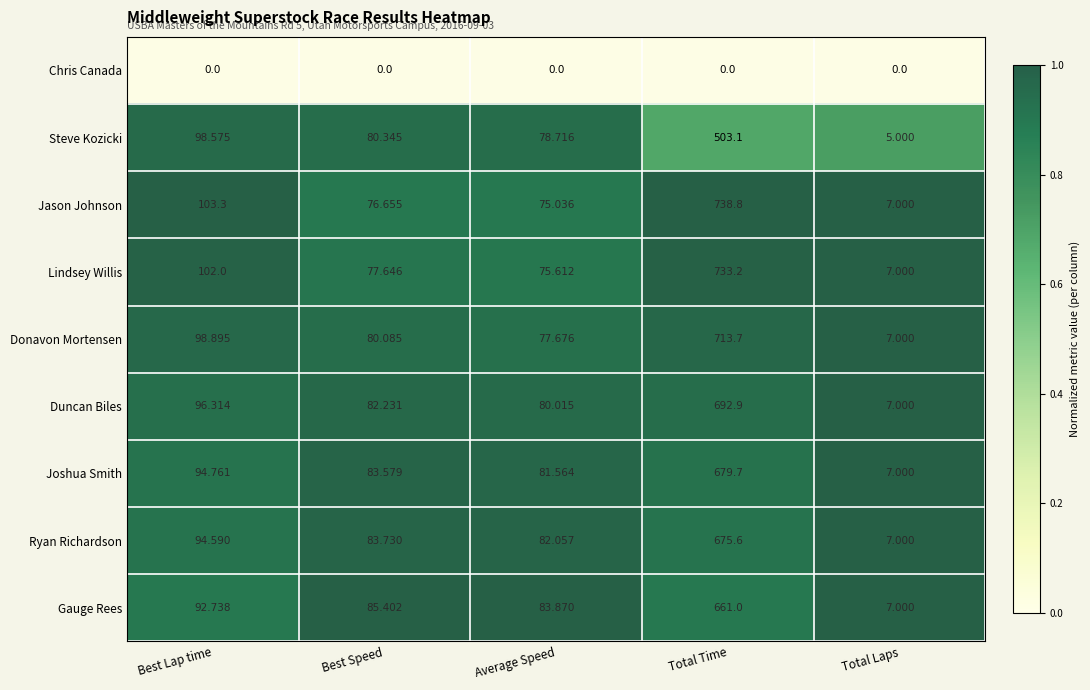

Which series changed the most between Best Lap time and Best Speed?

Jason Johnson